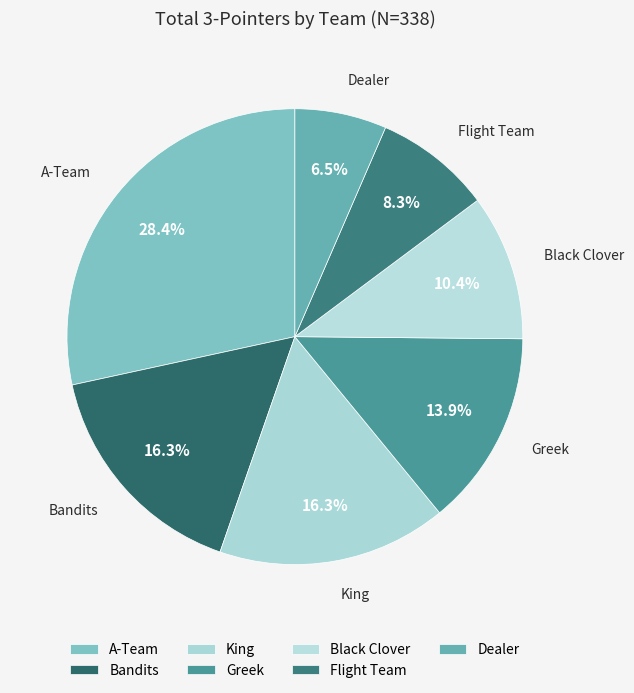

Count the number of slices in the pie.

7